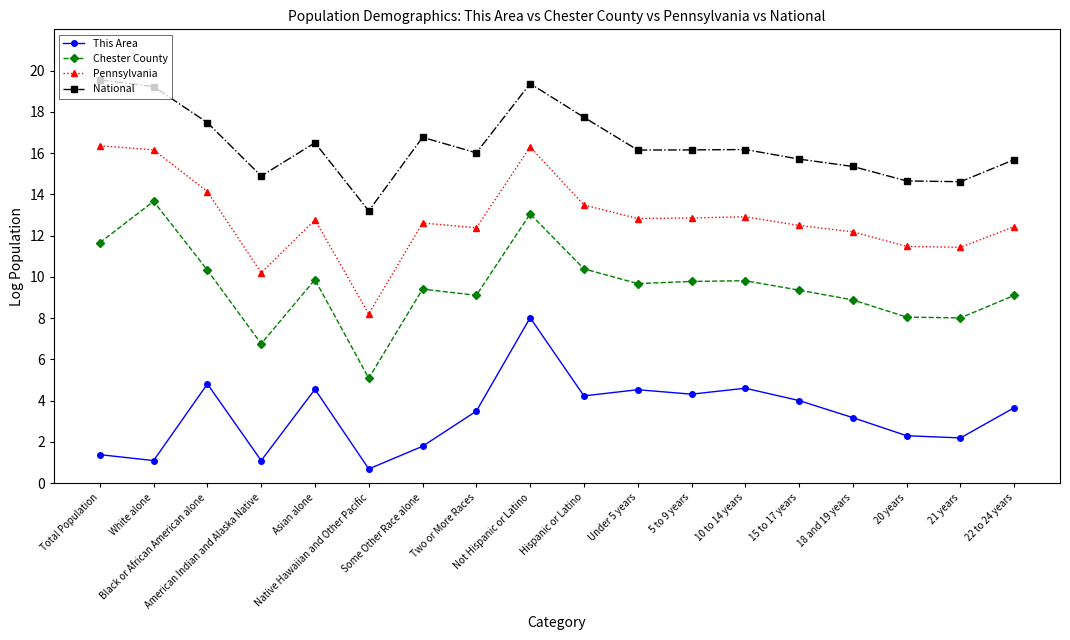

True or false: National and Chester County cross at least once.

False